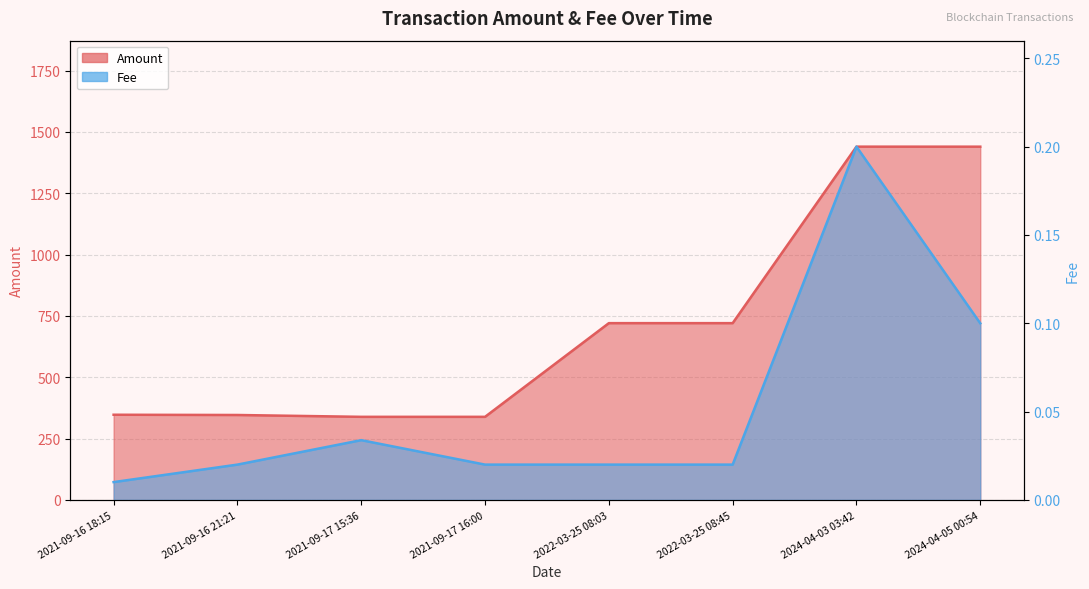

Which series changed the most between 2021-09-17 16:00 and 2022-03-25 08:03?

Amount